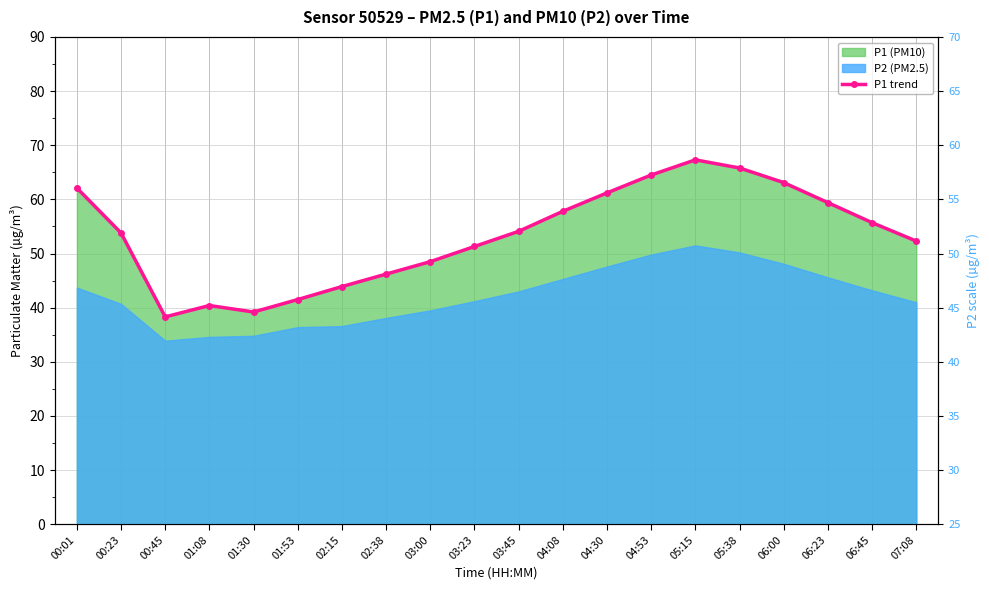

True or false: the data has more than 0 interior local peaks.

True